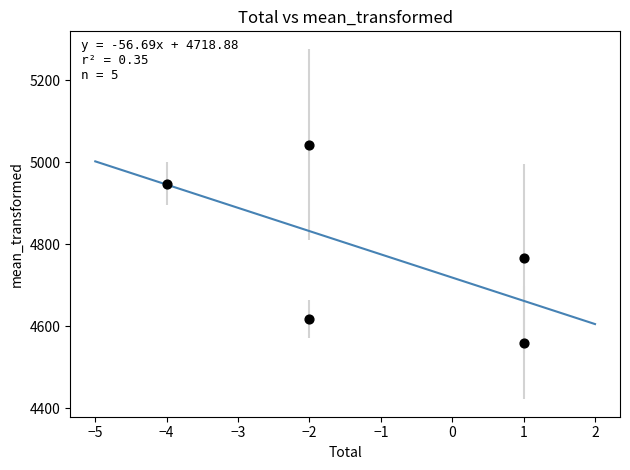

What Y value in the scatter plot is closest to 4801?

4765.9